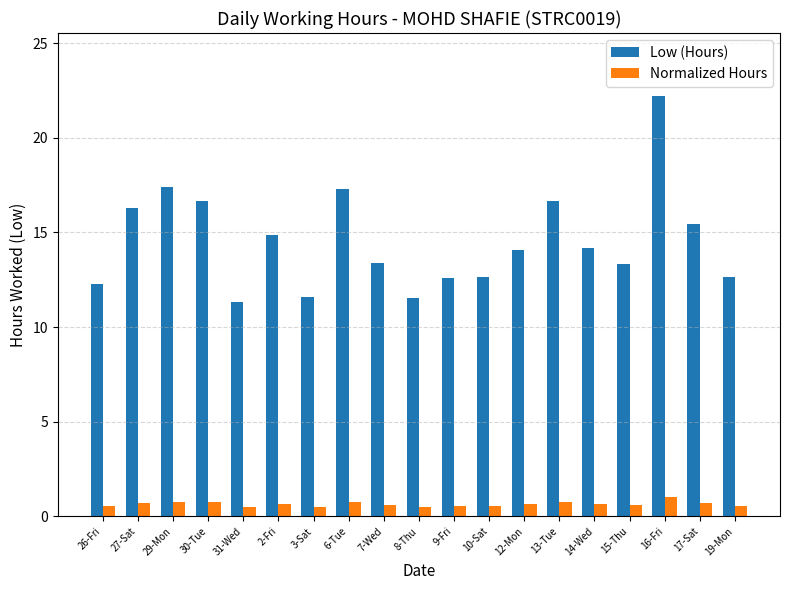

Is the value of Normalized Hours at 17-Sat greater than the value of Low (Hours) at 31-Wed?

No